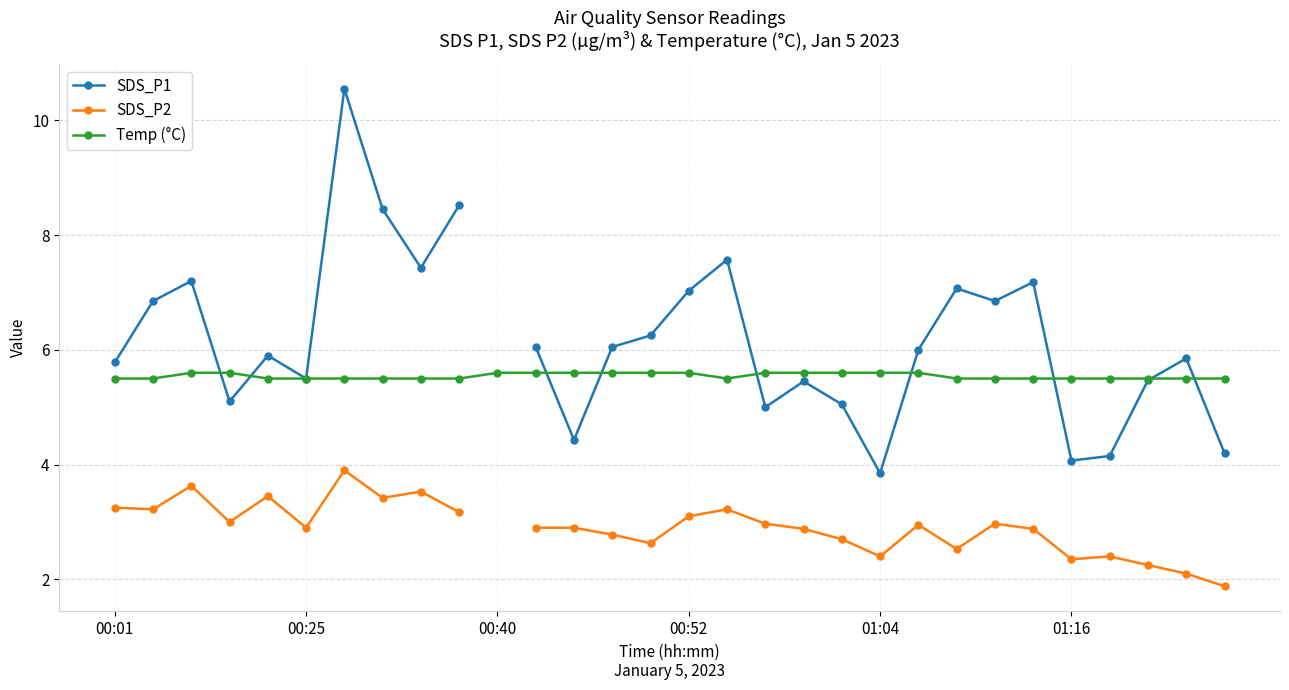

What is the maximum value for Temp (°C)?

5.6